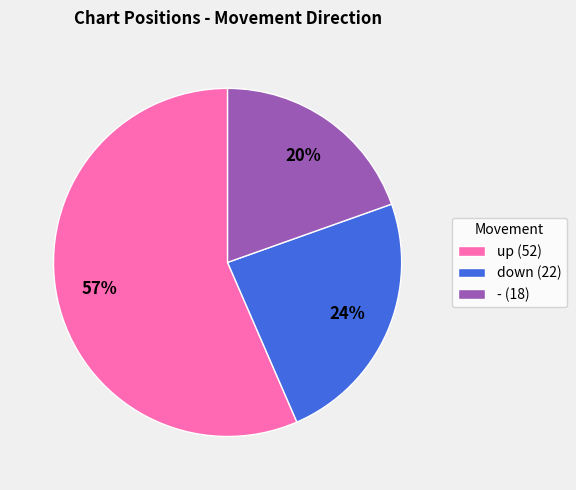

Do down (22) and up (52) together represent more than half of the pie?

Yes